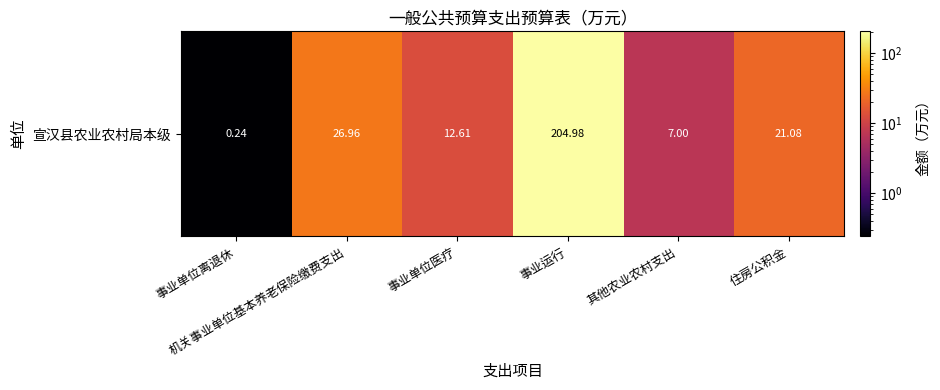

What is the average value?

45.5